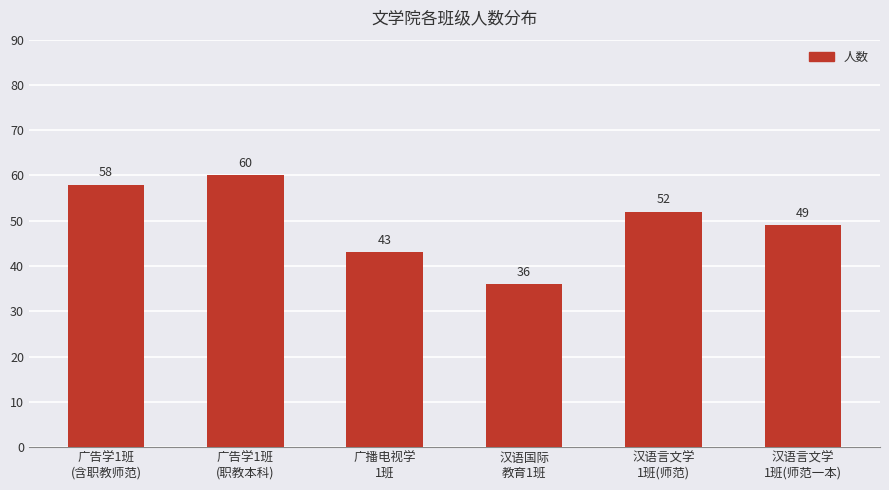

What is the value of the 4th bar from the left?

36